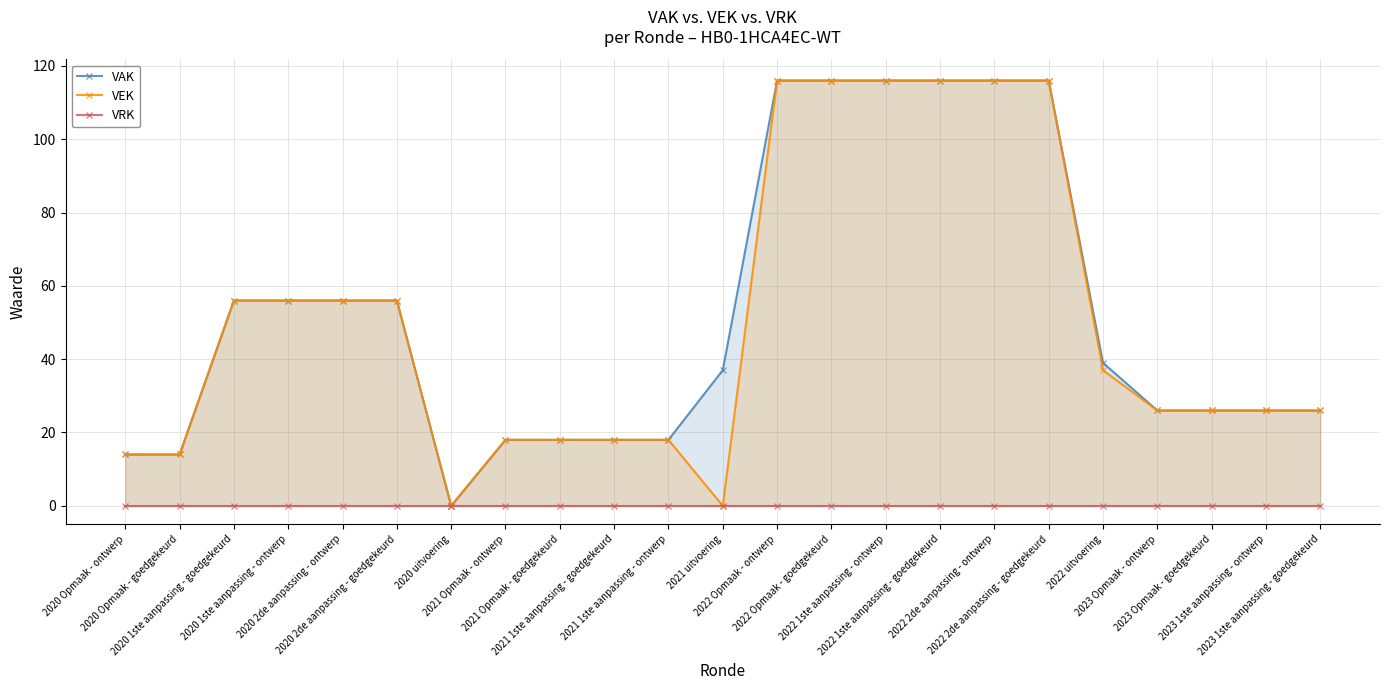

Reading left to right, what are all the values shown in this chart?

VAK: 2020 Opmaak - ontwerp=14	2020 Opmaak - goedgekeurd=14	2020 1ste aanpassing - goedgekeurd=56	2020 1ste aanpassing - ontwerp=56	2020 2de aanpassing - ontwerp=56	2020 2de aanpassing - goedgekeurd=56	2020 uitvoering=0	2021 Opmaak - ontwerp=18	2021 Opmaak - goedgekeurd=18	2021 1ste aanpassing - goedgekeurd=18	2021 1ste aanpassing - ontwerp=18	2021 uitvoering=37	2022 Opmaak - ontwerp=116	2022 Opmaak - goedgekeurd=116	2022 1ste aanpassing - ontwerp=116	2022 1ste aanpassing - goedgekeurd=116	2022 2de aanpassing - ontwerp=116	2022 2de aanpassing - goedgekeurd=116	2022 uitvoering=39	2023 Opmaak - ontwerp=26	2023 Opmaak - goedgekeurd=26	2023 1ste aanpassing - ontwerp=26	2023 1ste aanpassing - goedgekeurd=26
VEK: 2020 Opmaak - ontwerp=14	2020 Opmaak - goedgekeurd=14	2020 1ste aanpassing - goedgekeurd=56	2020 1ste aanpassing - ontwerp=56	2020 2de aanpassing - ontwerp=56	2020 2de aanpassing - goedgekeurd=56	2020 uitvoering=0	2021 Opmaak - ontwerp=18	2021 Opmaak - goedgekeurd=18	2021 1ste aanpassing - goedgekeurd=18	2021 1ste aanpassing - ontwerp=18	2021 uitvoering=0	2022 Opmaak - ontwerp=116	2022 Opmaak - goedgekeurd=116	2022 1ste aanpassing - ontwerp=116	2022 1ste aanpassing - goedgekeurd=116	2022 2de aanpassing - ontwerp=116	2022 2de aanpassing - goedgekeurd=116	2022 uitvoering=37	2023 Opmaak - ontwerp=26	2023 Opmaak - goedgekeurd=26	2023 1ste aanpassing - ontwerp=26	2023 1ste aanpassing - goedgekeurd=26
VRK: 2020 Opmaak - ontwerp=0	2020 Opmaak - goedgekeurd=0	2020 1ste aanpassing - goedgekeurd=0	2020 1ste aanpassing - ontwerp=0	2020 2de aanpassing - ontwerp=0	2020 2de aanpassing - goedgekeurd=0	2020 uitvoering=0	2021 Opmaak - ontwerp=0	2021 Opmaak - goedgekeurd=0	2021 1ste aanpassing - goedgekeurd=0	2021 1ste aanpassing - ontwerp=0	2021 uitvoering=0	2022 Opmaak - ontwerp=0	2022 Opmaak - goedgekeurd=0	2022 1ste aanpassing - ontwerp=0	2022 1ste aanpassing - goedgekeurd=0	2022 2de aanpassing - ontwerp=0	2022 2de aanpassing - goedgekeurd=0	2022 uitvoering=0	2023 Opmaak - ontwerp=0	2023 Opmaak - goedgekeurd=0	2023 1ste aanpassing - ontwerp=0	2023 1ste aanpassing - goedgekeurd=0